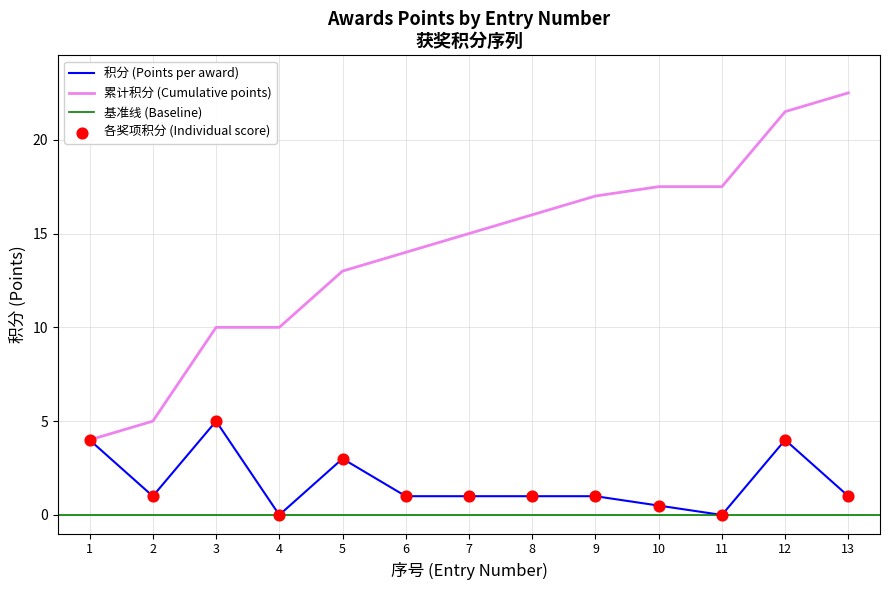

Which has a higher value, 1 or 3?

3